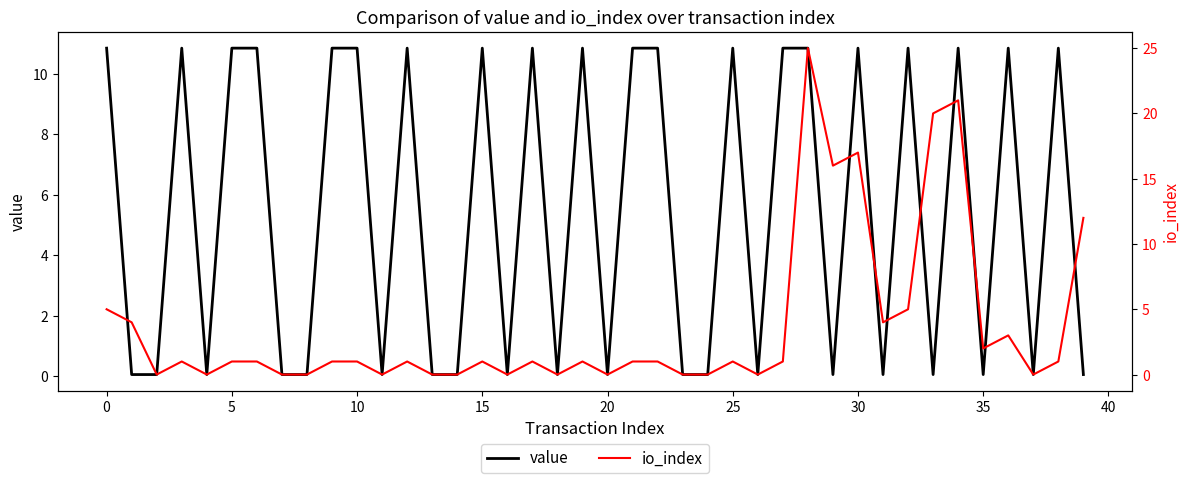

What is the label of the 2nd point from the right?

38